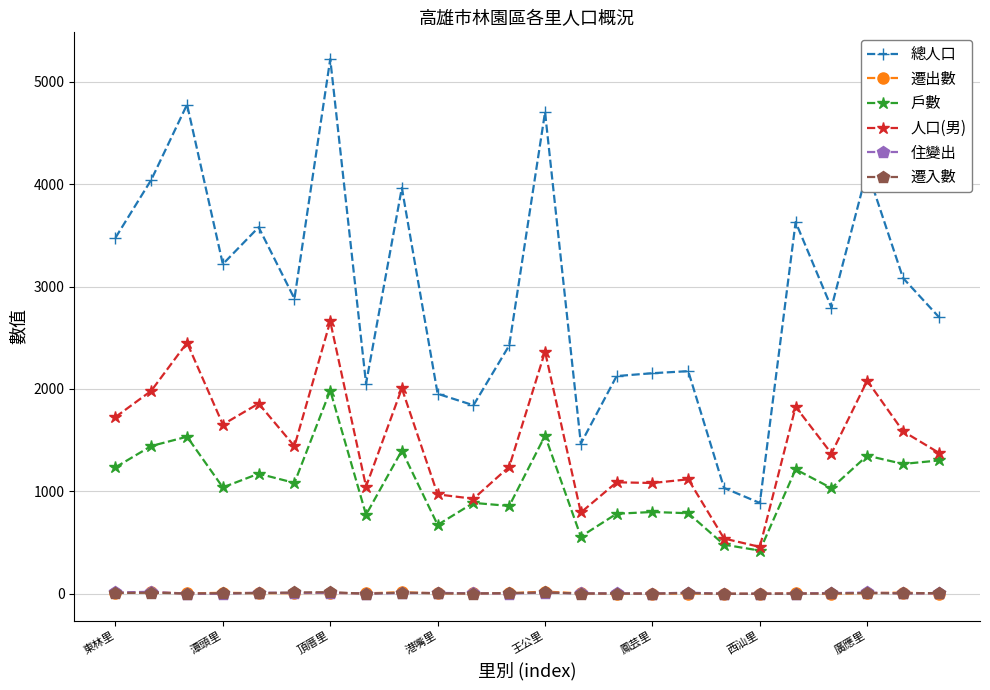

Which series has the largest total across all categories?

總人口